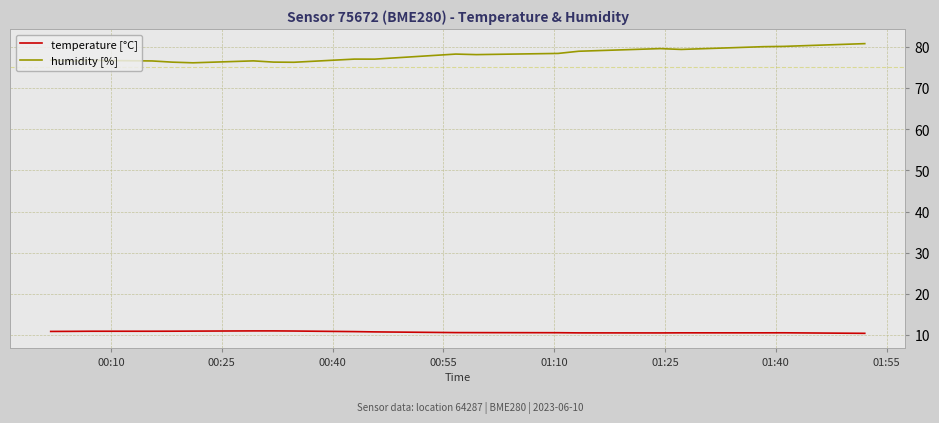

Does the chart display data point markers on the line(s)?

No